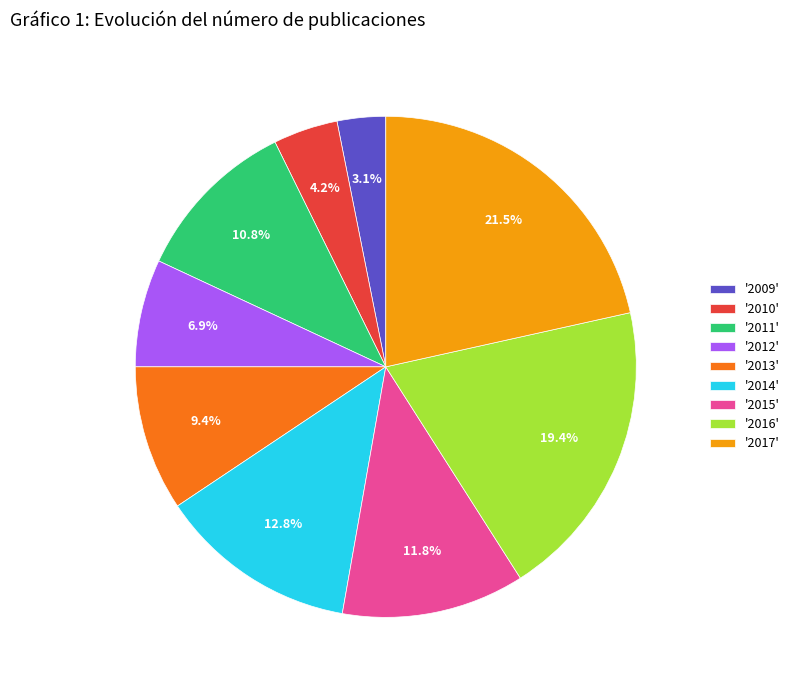

Is there a majority slice in this chart?

No